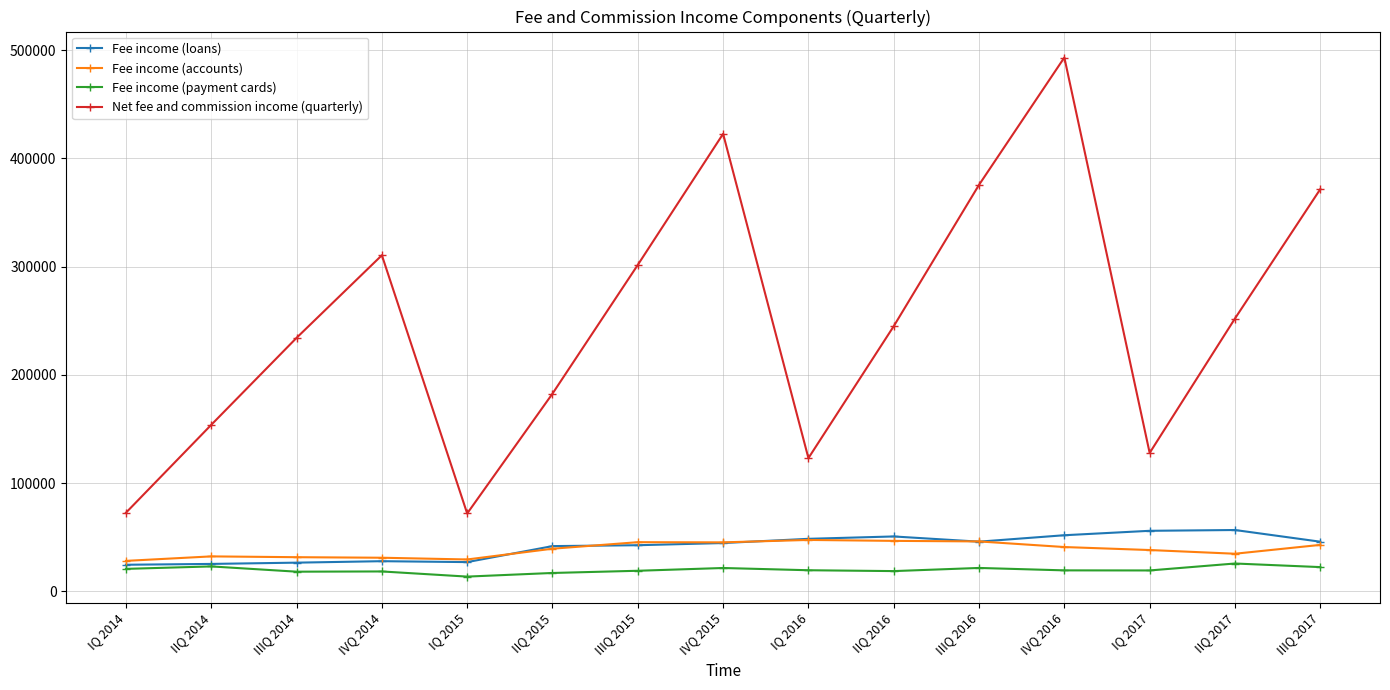

Which series changed the most between IVQ 2014 and IIQ 2016?

Net fee and commission income (quarterly)